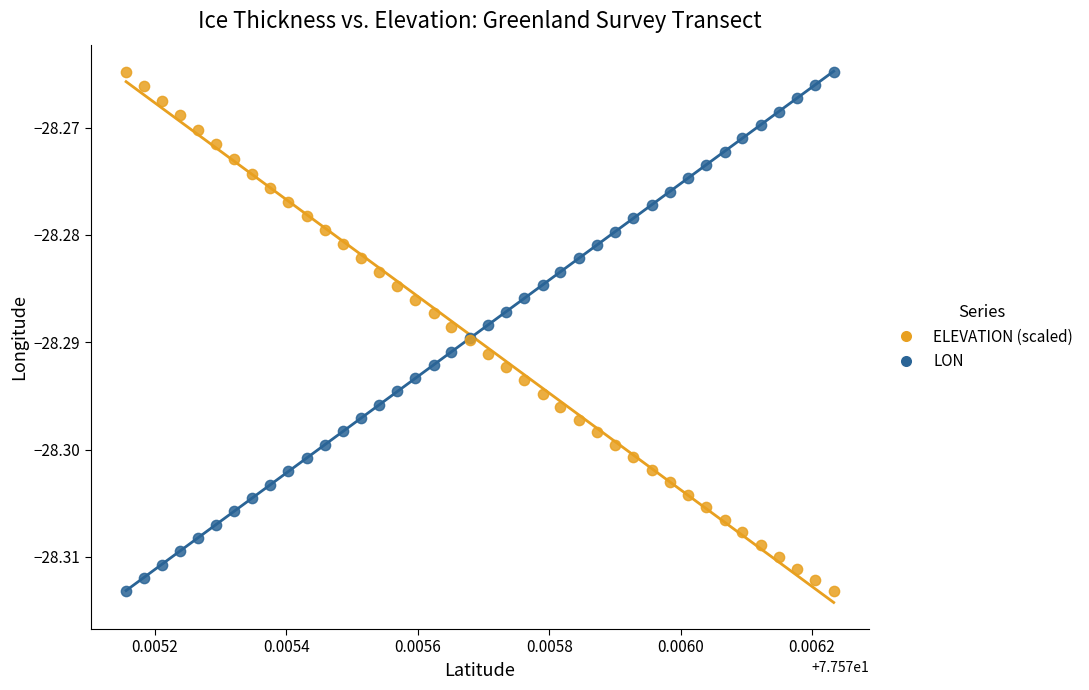

What are all the series names shown in the legend?

ELEVATION (scaled), LON